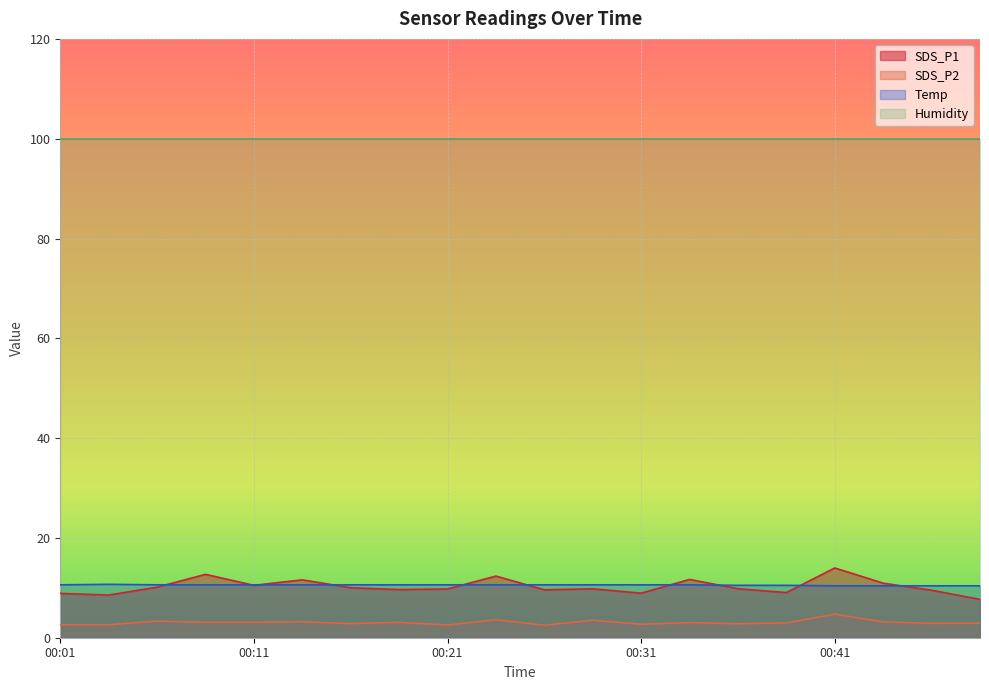

True or false: SDS_P2 and Temp intersect in this chart.

False